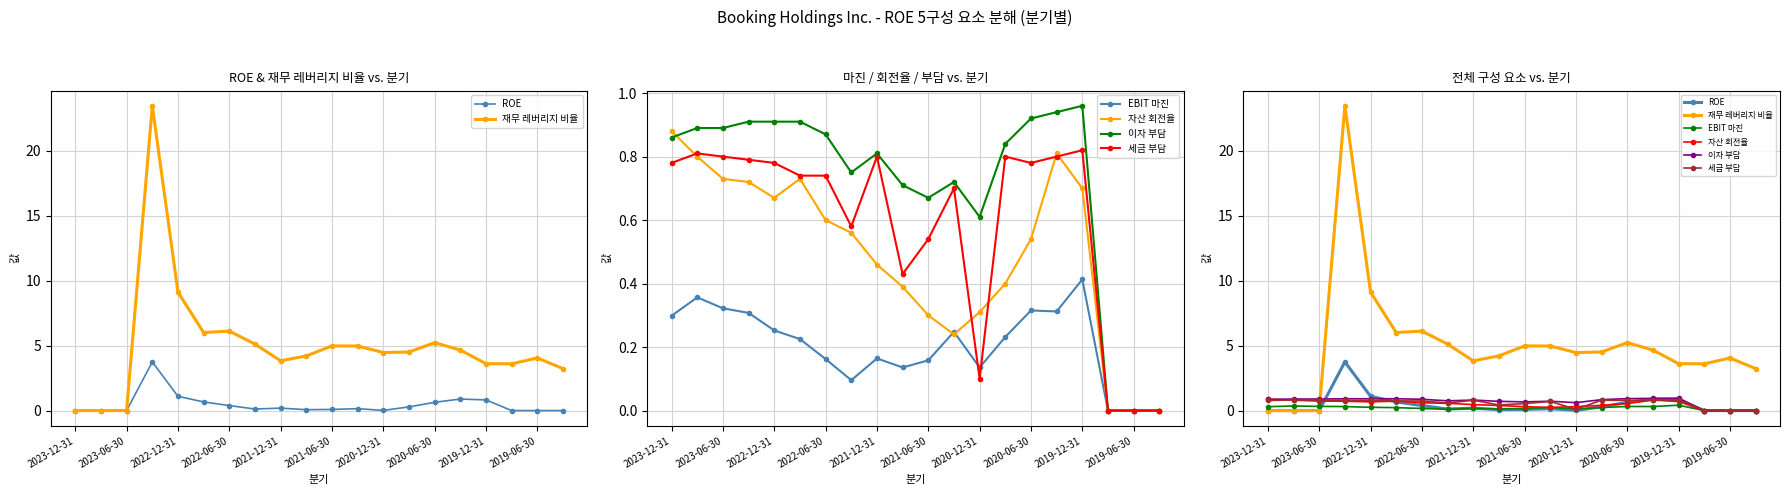

Is it true that EBIT 마진 equals 0.3 at 2023-06-30?

True